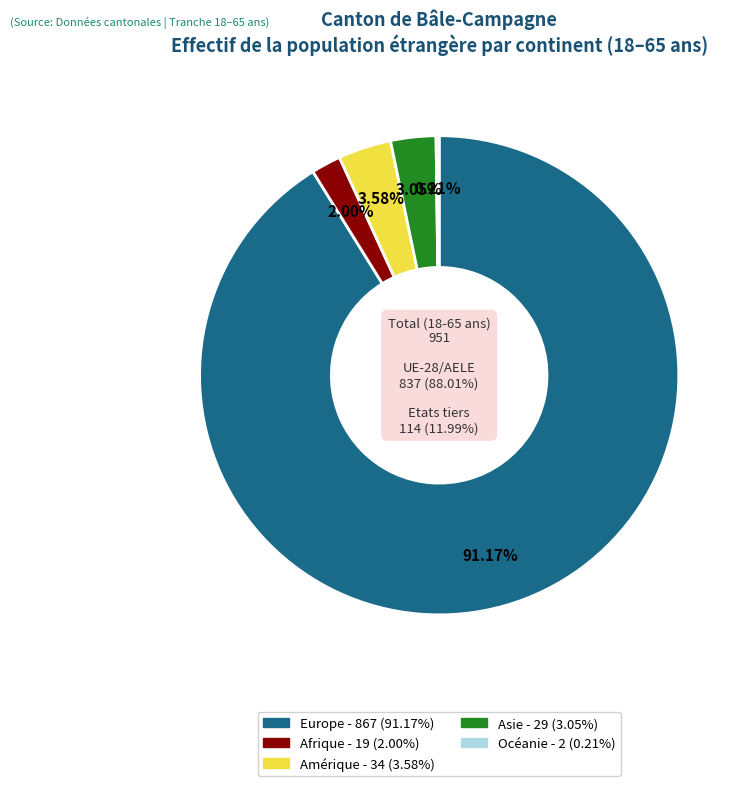

How much of the chart is everything except Afrique?

98.0%